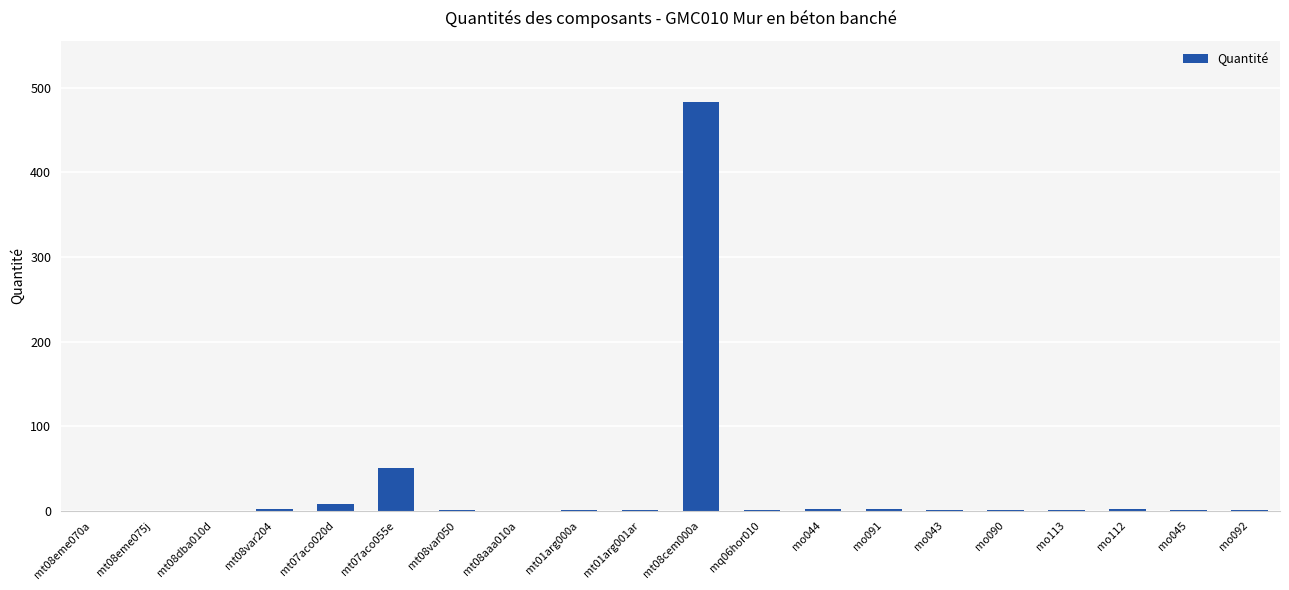

Which label corresponds to the largest value in the chart?

mt08cem000a